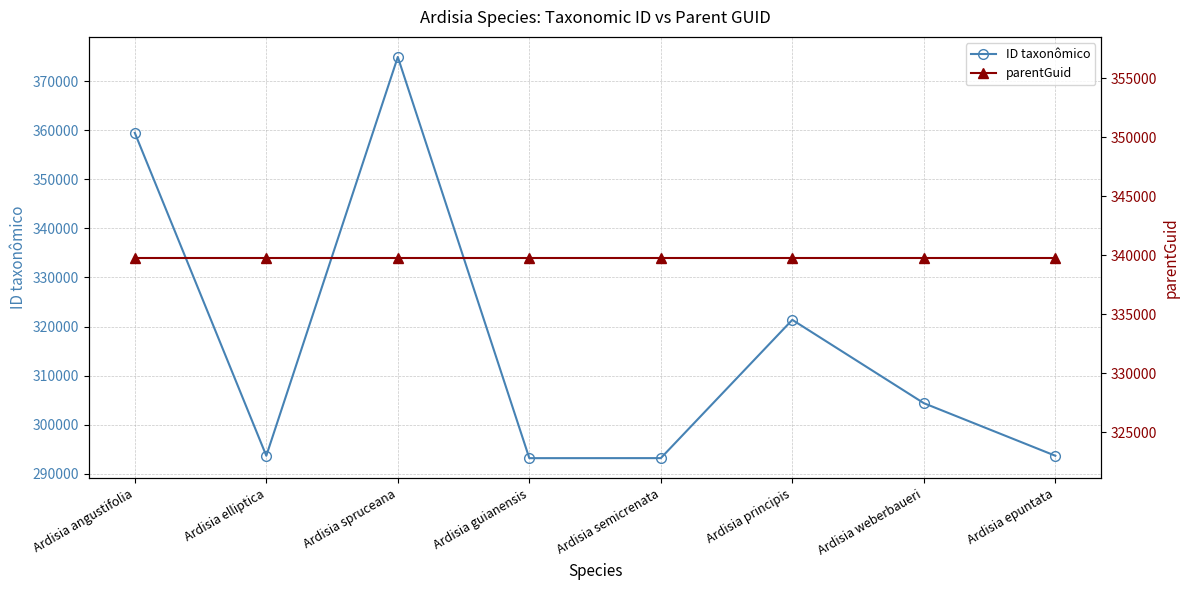

At which category does ID taxonômico reach its first local valley?

Ardisia elliptica